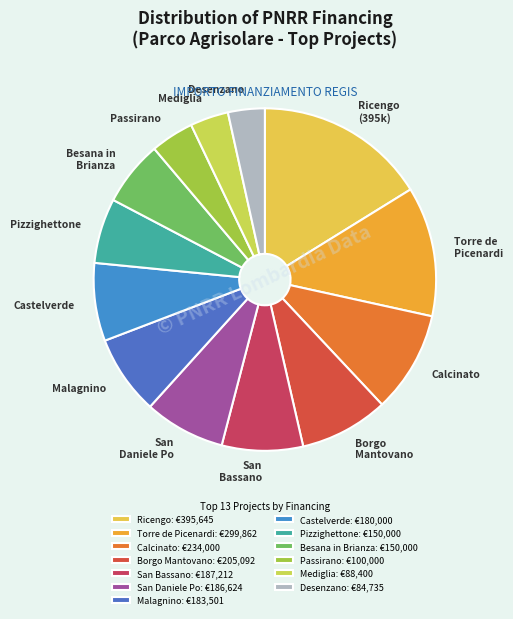

Is there any slice that represents more than half of the pie?

No